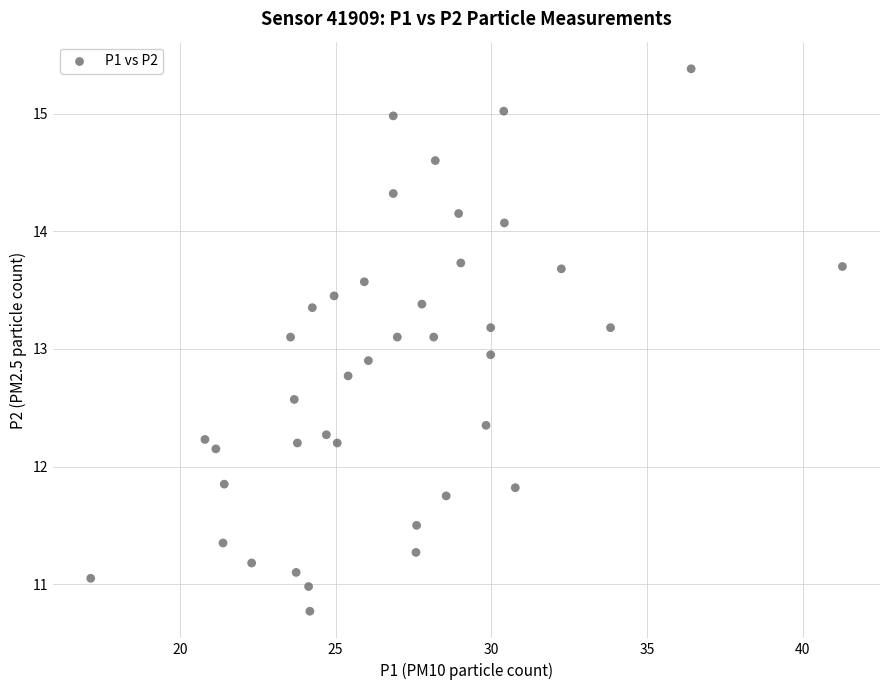

What is the range of X values (max minus min)?

24.2